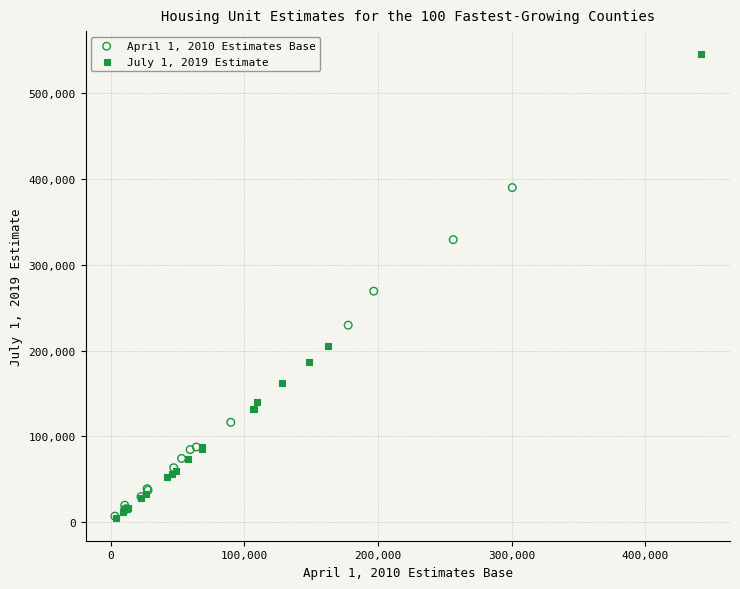

Which series has the widest spread of Y values?

July 1, 2019 Estimate